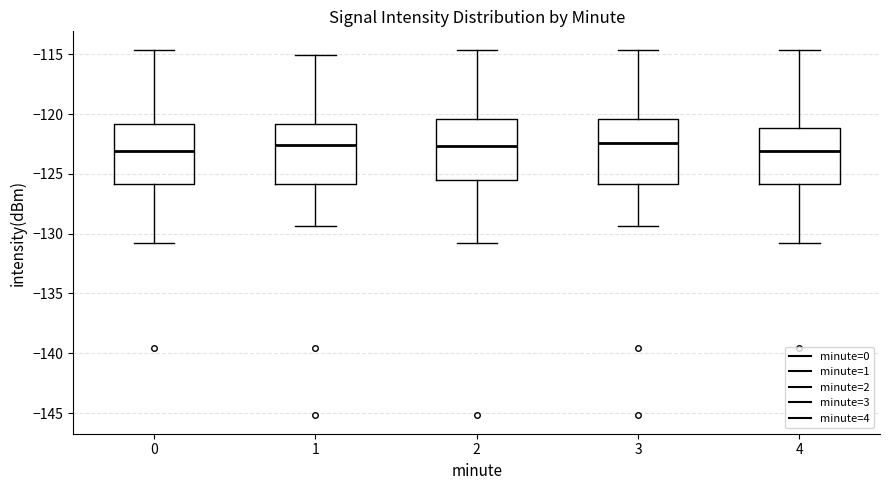

Where is the upper edge of the box at x = 1 on the y-axis? The values are not printed on the chart, so give them approximately, as read against the axis.

-121.0